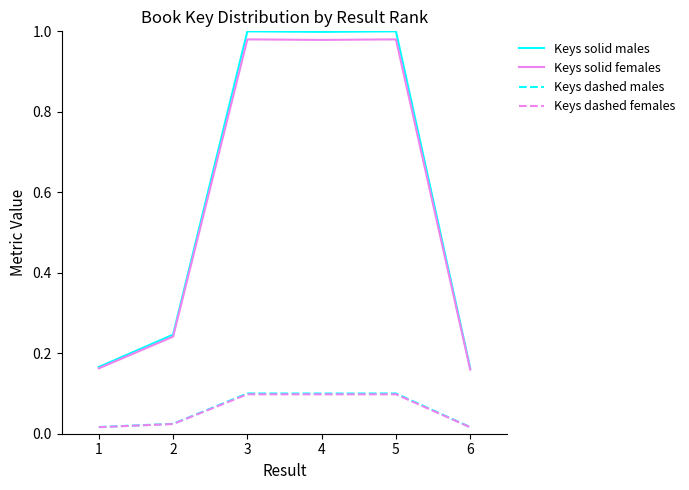

The Keys solid females series shows 0.2 at 5. True or false?

False